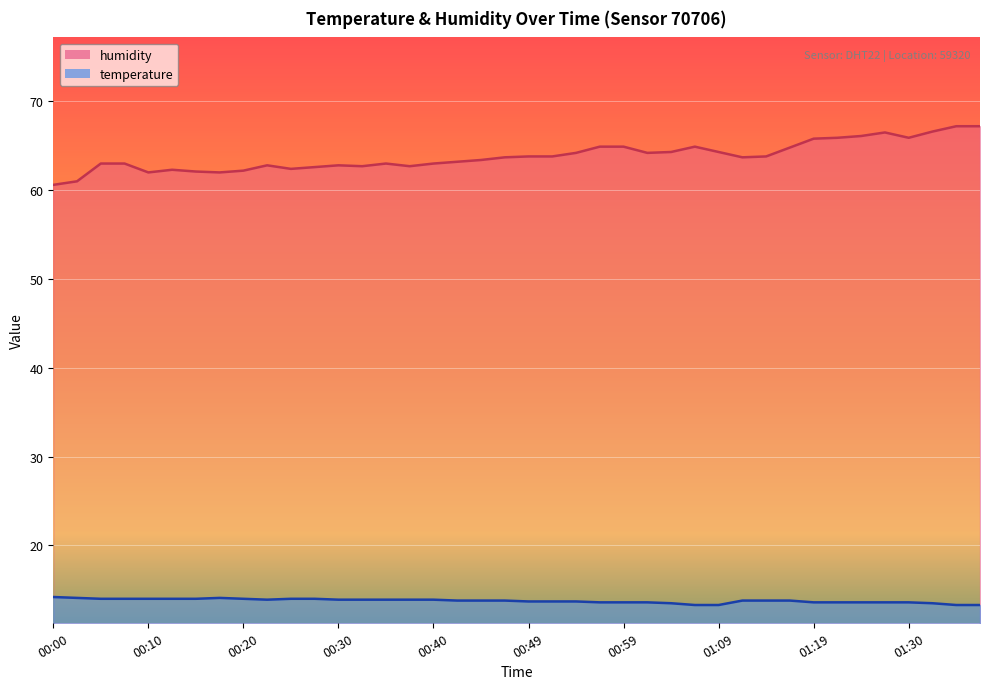

What is the sum of the temperature values at 00:17 and 00:37?

28.0